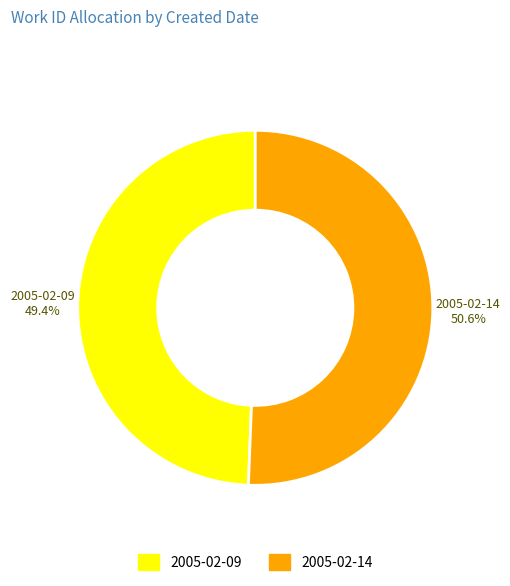

Approximately how many times larger is the value at 2005-02-09 compared to 2005-02-14?

1.0